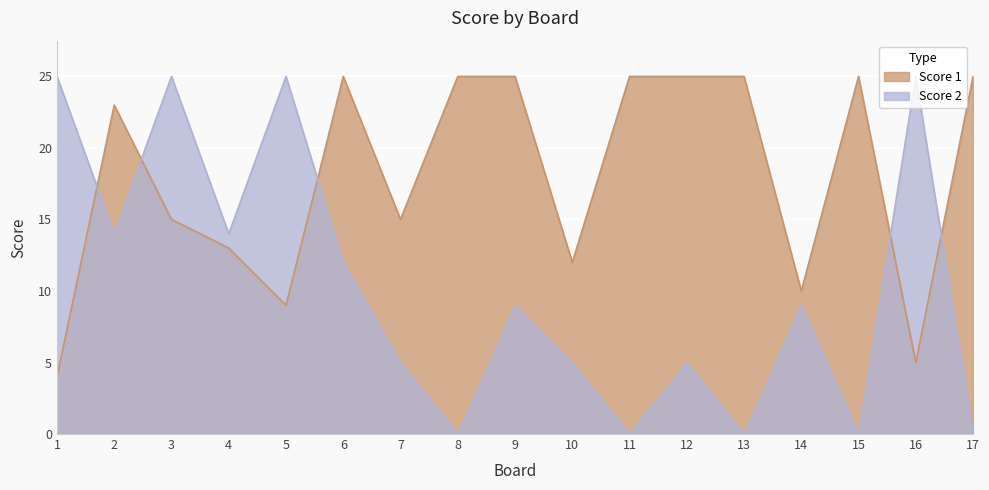

At which category does the chart reach its minimum across all series?

8